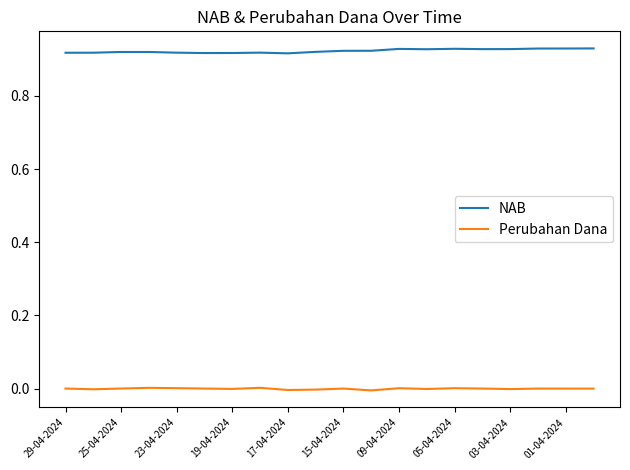

What are all the series names shown in the legend?

NAB, Perubahan Dana